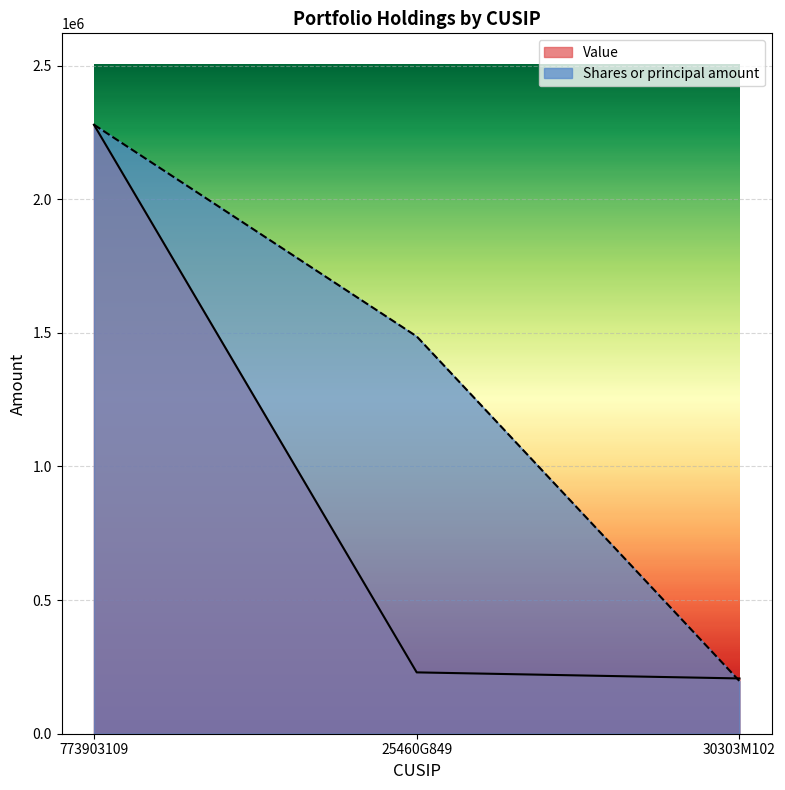

Reading left to right, what are all the values shown in this chart?

Value: 773903109=2278670.0	25460G849=229528.0	30303M102=206845.0
Shares or principal amount: 773903109=2278670.0	25460G849=1486524.2	30303M102=196964.4